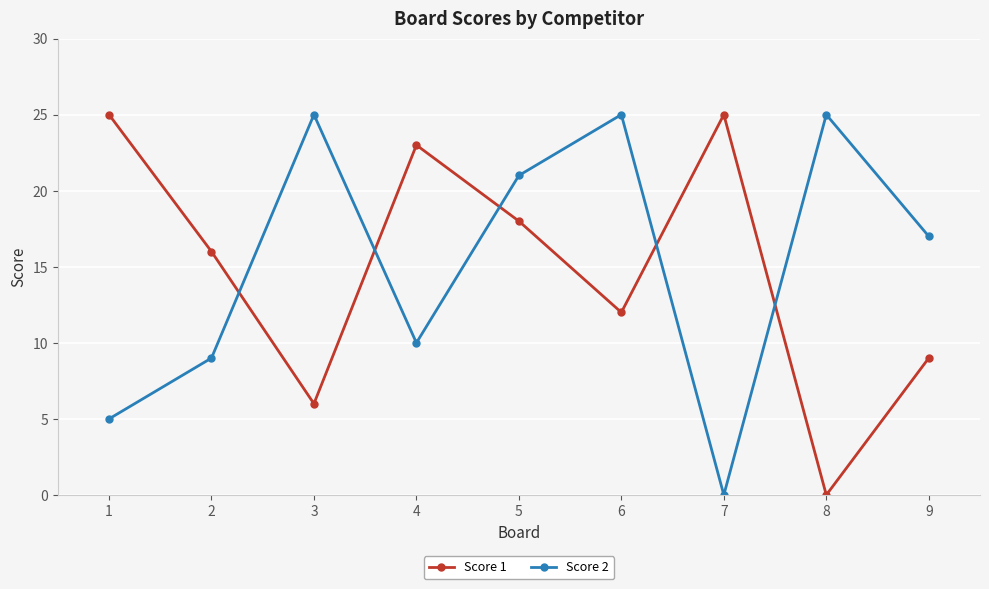

Rank the series at 2 from lowest to highest value.

Score 2, Score 1